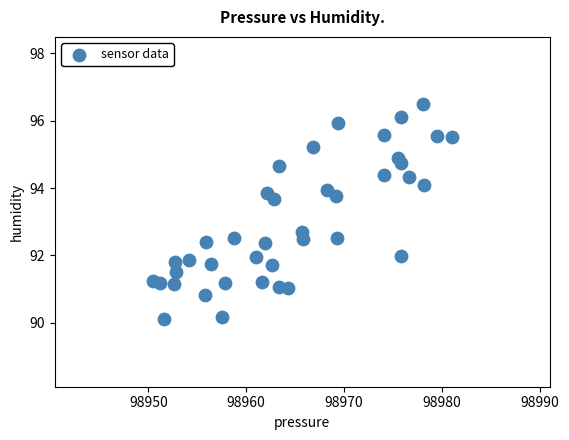

What Y value in the scatter plot is closest to 93?

92.7